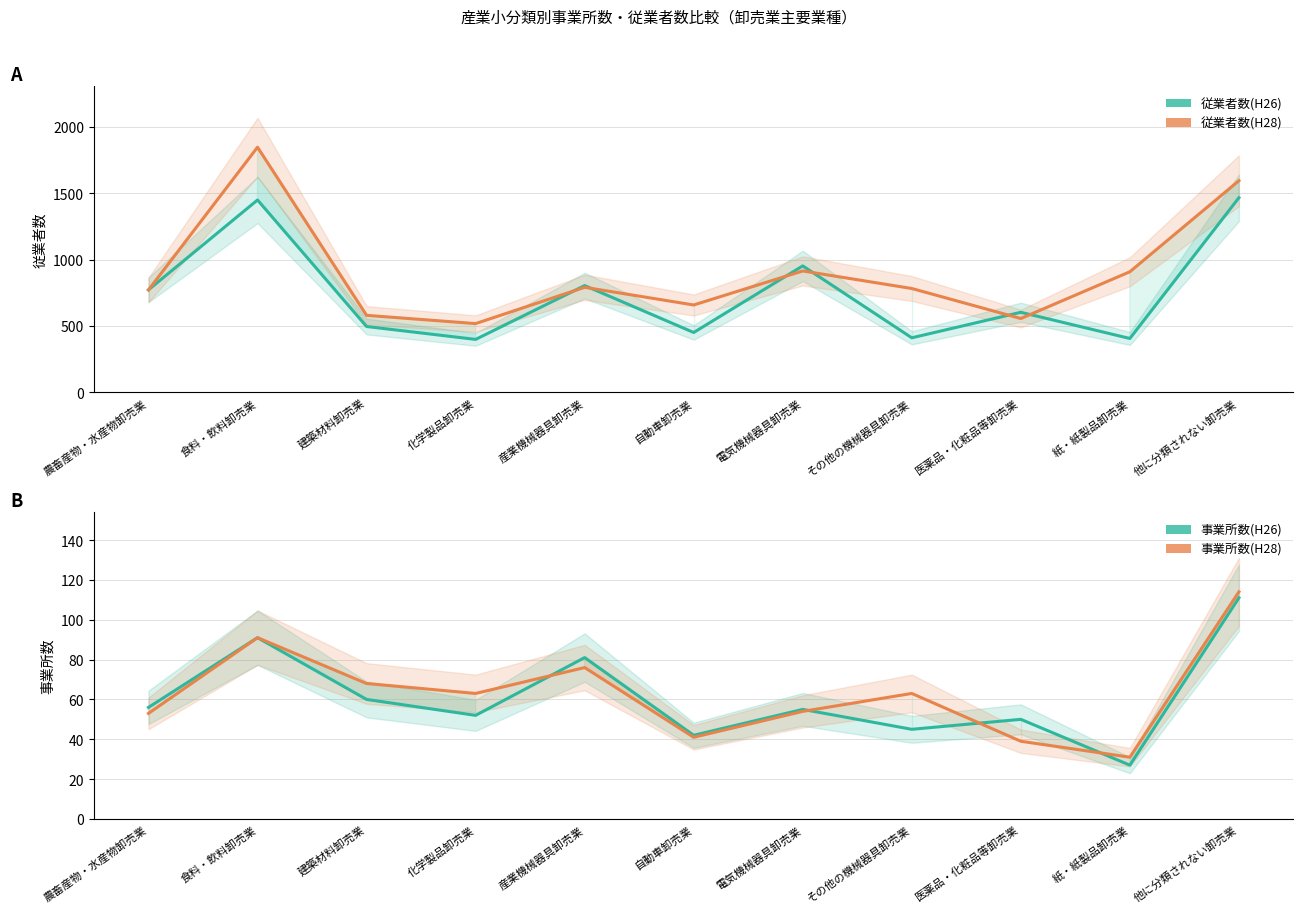

Reading left to right, list all the values displayed in this chart.

従業者数(H26): 772	1448	496	399	804	451	952	411	603	406	1465
従業者数(H28): 771	1845	580	518	791	658	914	782	556	908	1593
事業所数(H26): 56	91	60	52	81	42	55	45	50	27	111
事業所数(H28): 53	91	68	63	76	41	54	63	39	31	114